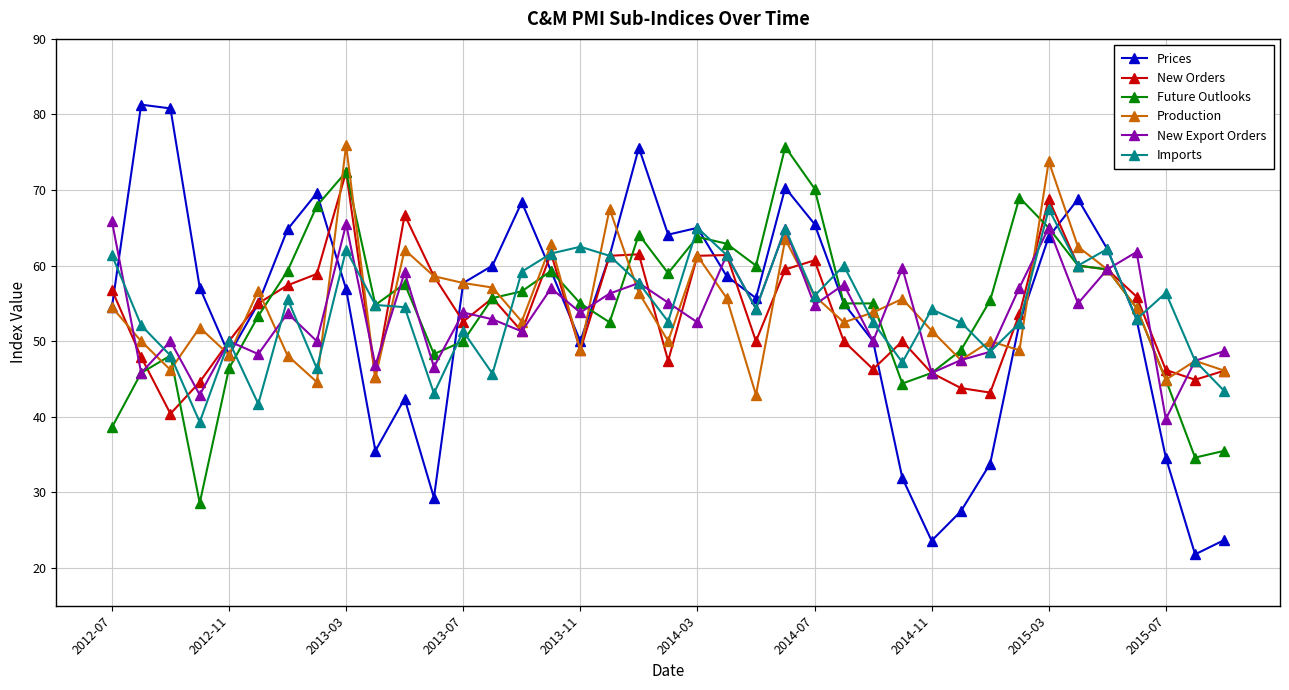

What is the maximum value for New Export Orders?

65.9